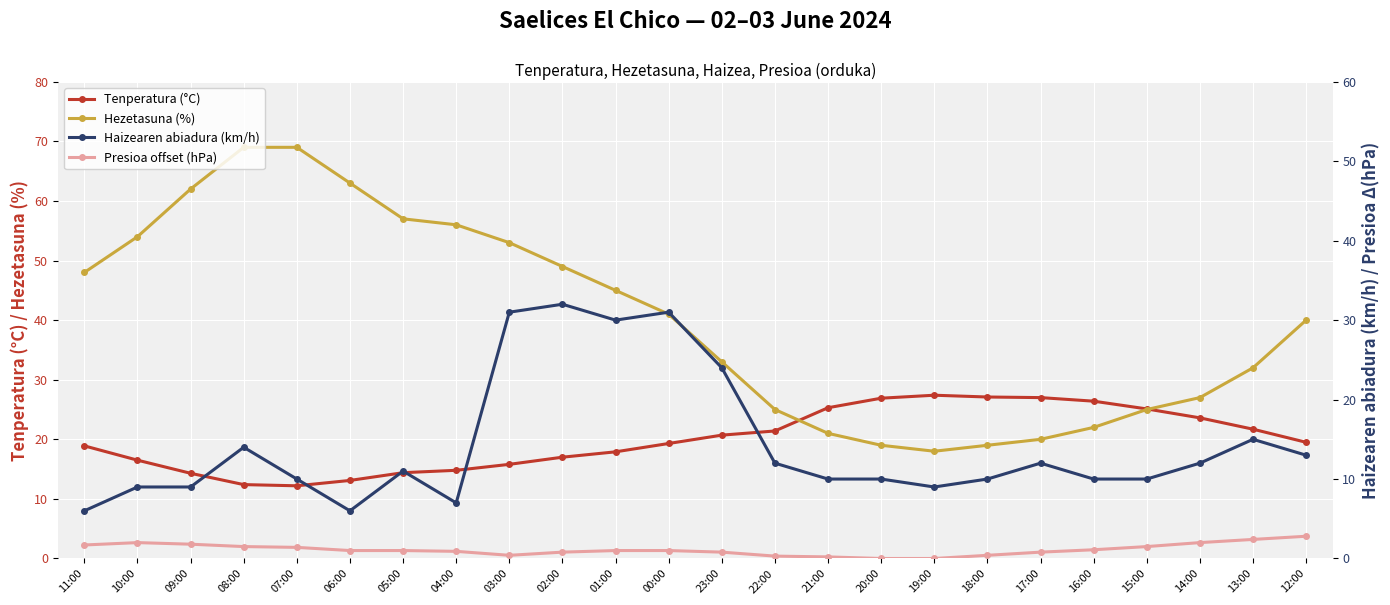

What is the maximum value shown in the chart?

69.0